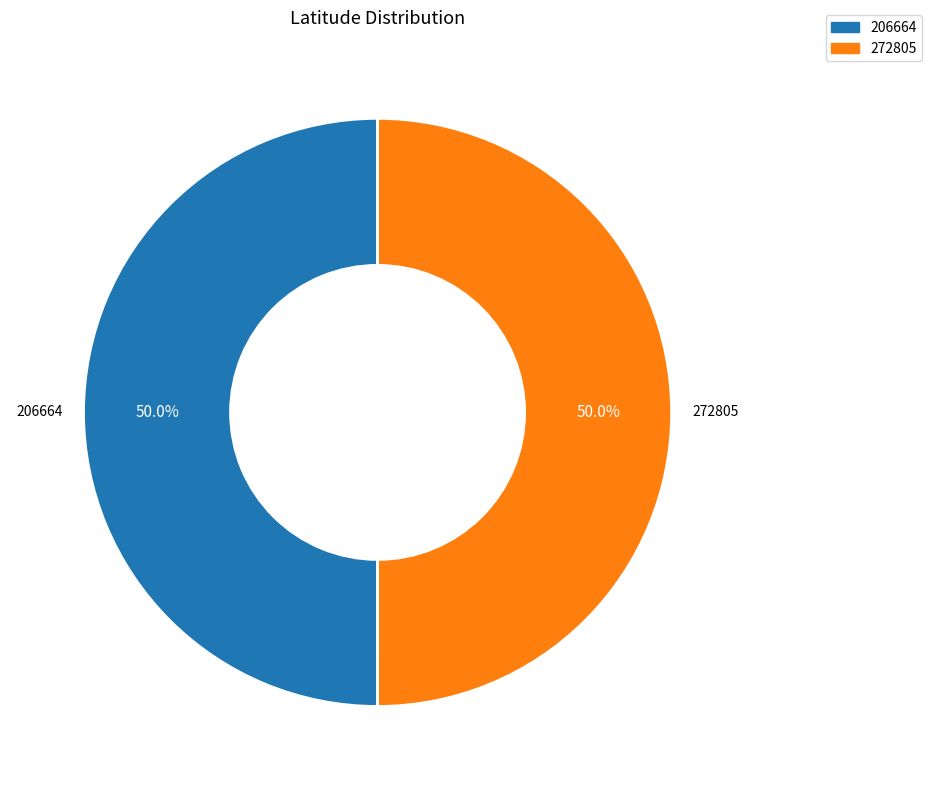

Approximately how many times larger is the value at 272805 compared to 206664?

1.0